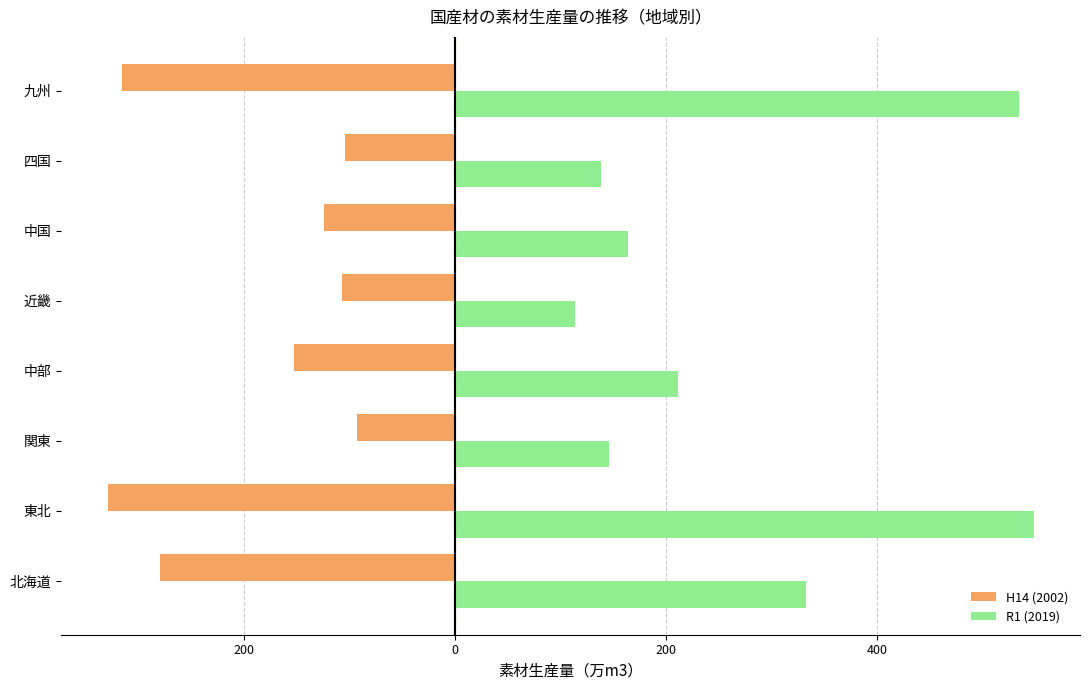

What are all the series names shown in the legend?

H14 (2002), R1 (2019)